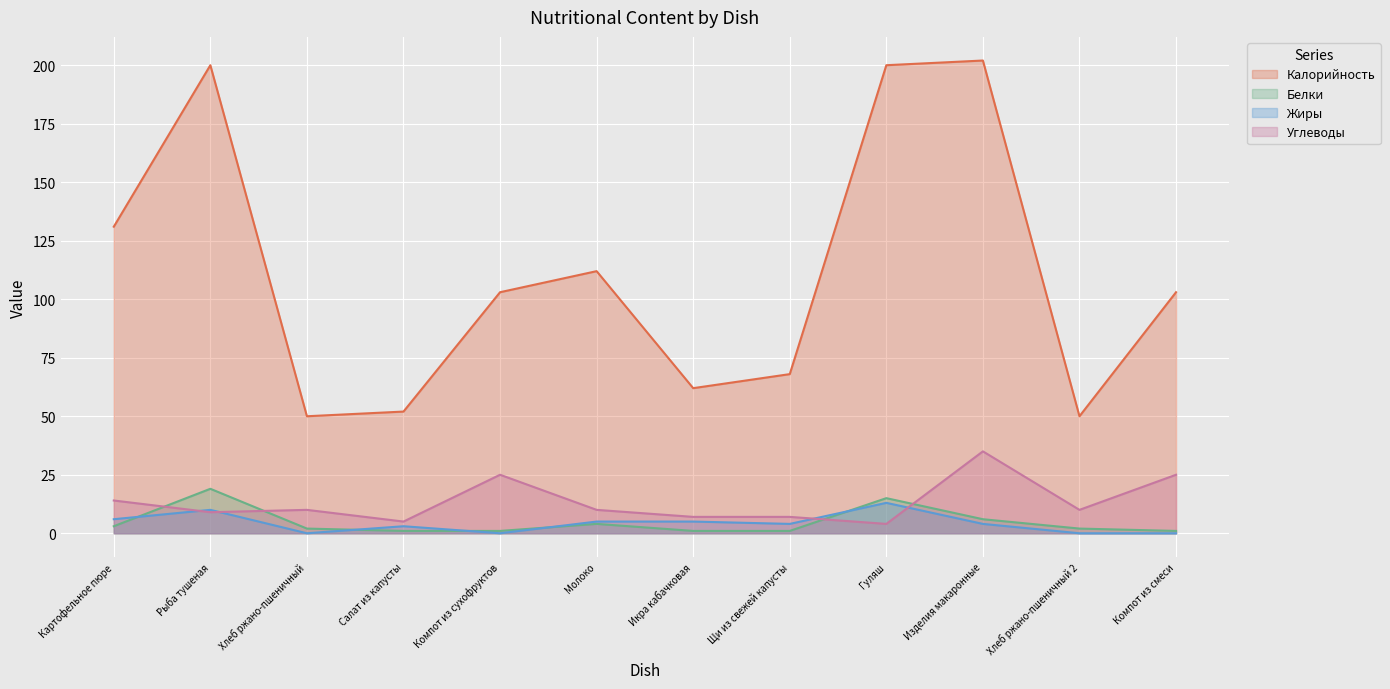

Which label corresponds to the largest value in the chart?

Изделия макаронные